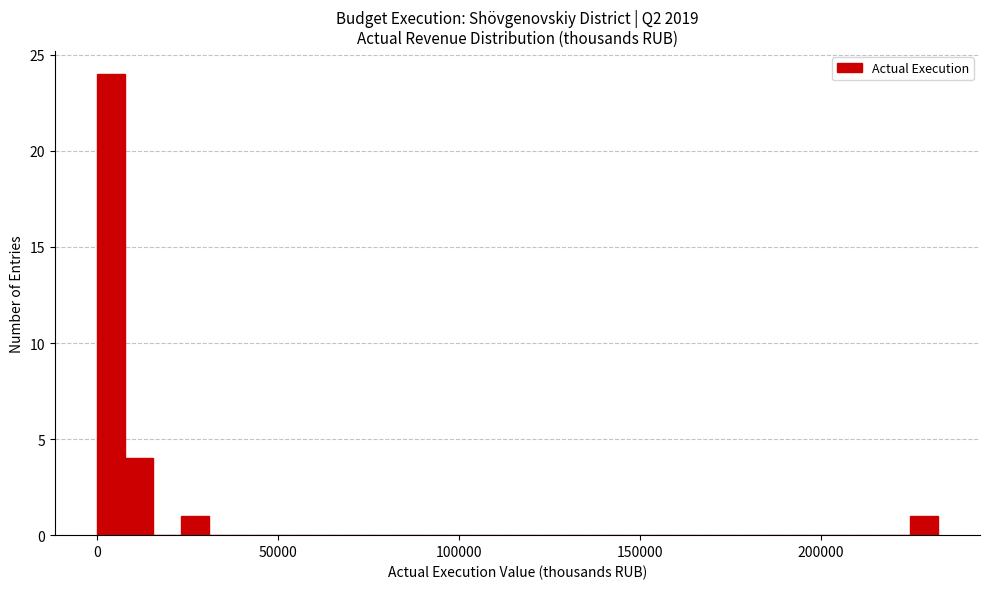

Around what value on the x-axis is the tallest bar? Give the approximate position of its centre, as read against the axis.

5000